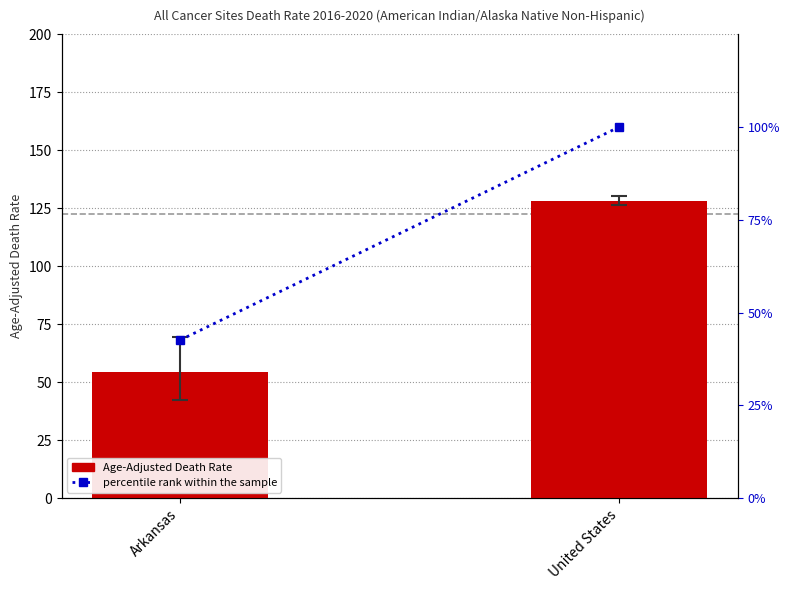

What is the label of the 2nd bar from the right?

Arkansas